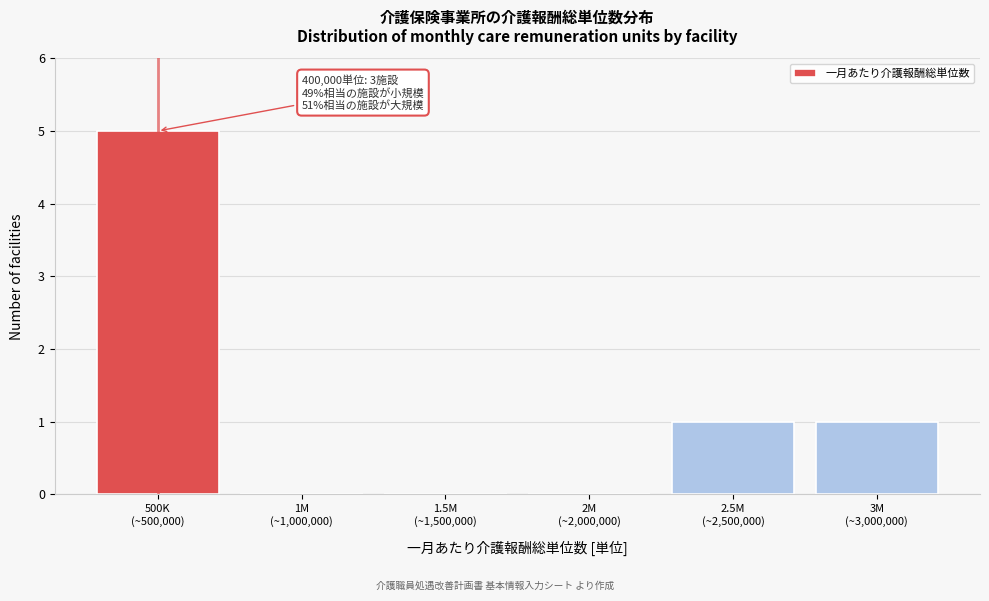

What is the maximum value shown in the chart?

5